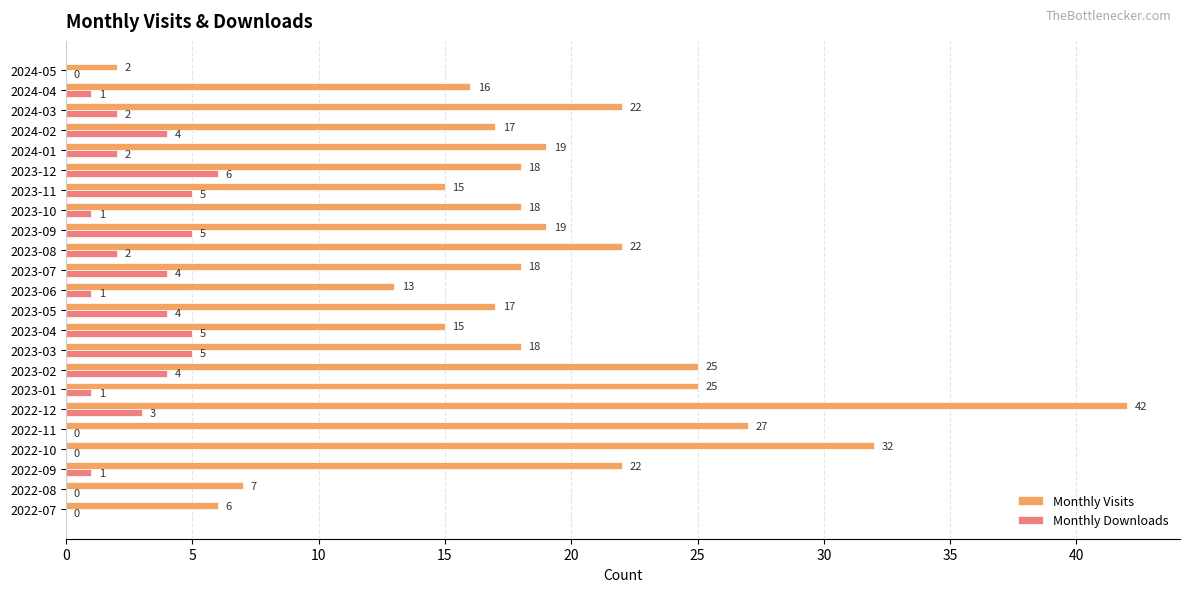

How many data points does each series have?

23